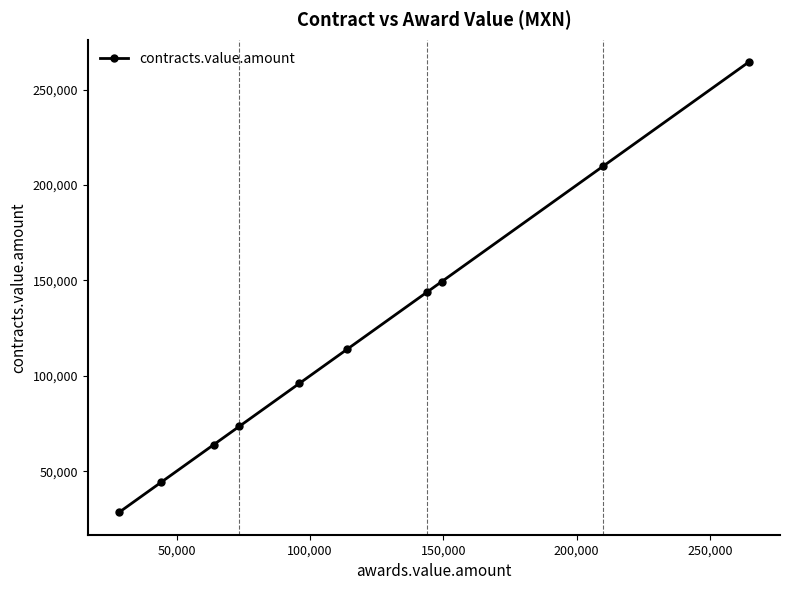

True or false: the data has more than 2 interior local peaks.

False